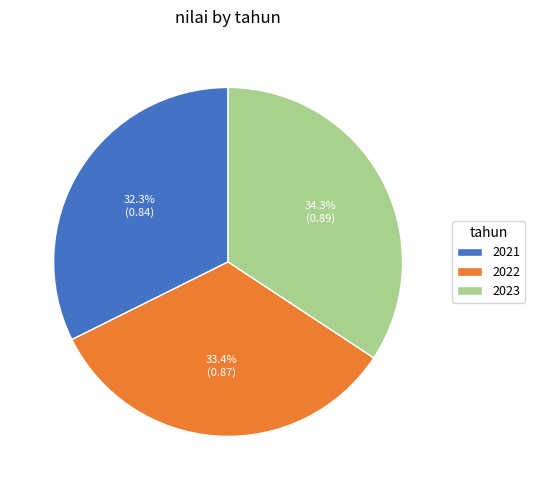

What percentage is NOT represented by 2023?

65.7%